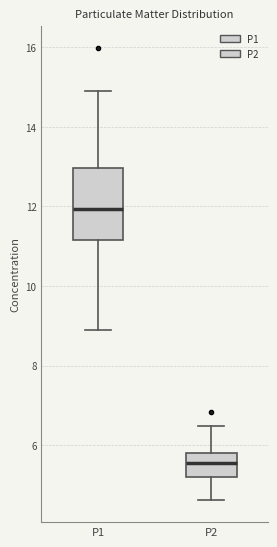

Reading left to right, transcribe this box plot: for each box, give where its median line is, the range the box spans, and where its two whiskers end, as read against the y-axis. The values are not printed on the chart, so give them approximately, as read against the axis.

P1: median 12.0, box 11.2 to 13.0, whiskers 9.0 to 15.0
P2: median 5.6, box 5.2 to 5.8, whiskers 4.6 to 6.4